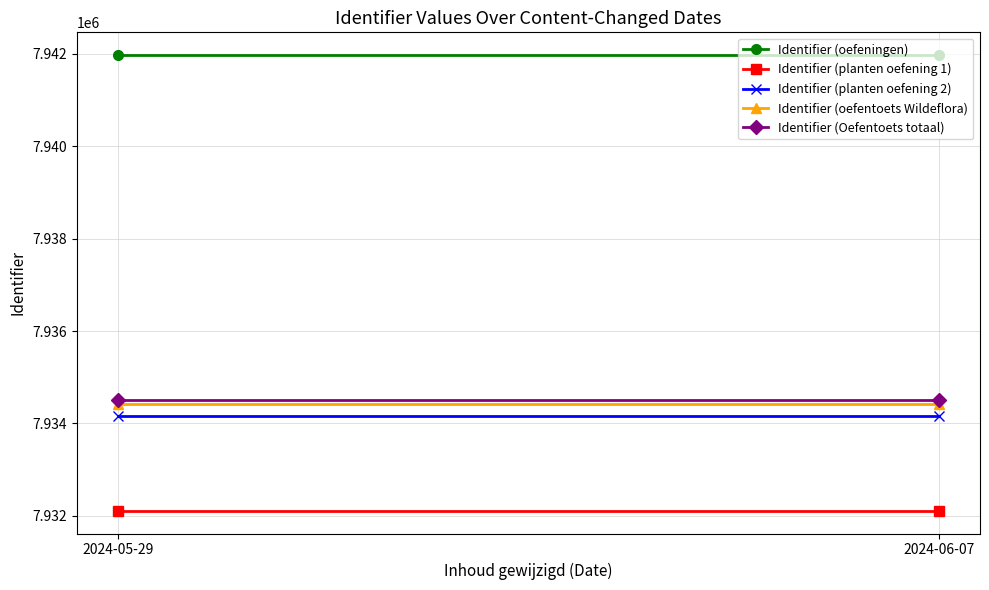

What is the total value across all series at 2024-06-07?

39677168